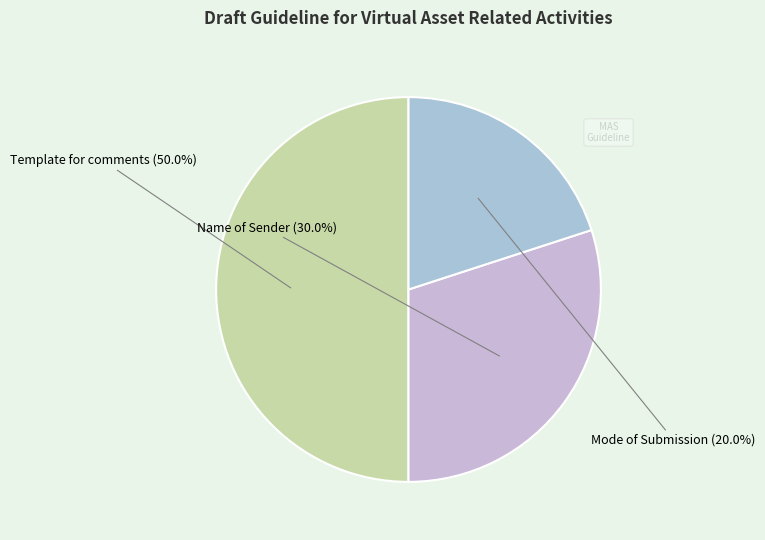

Count the number of slices in the pie.

3